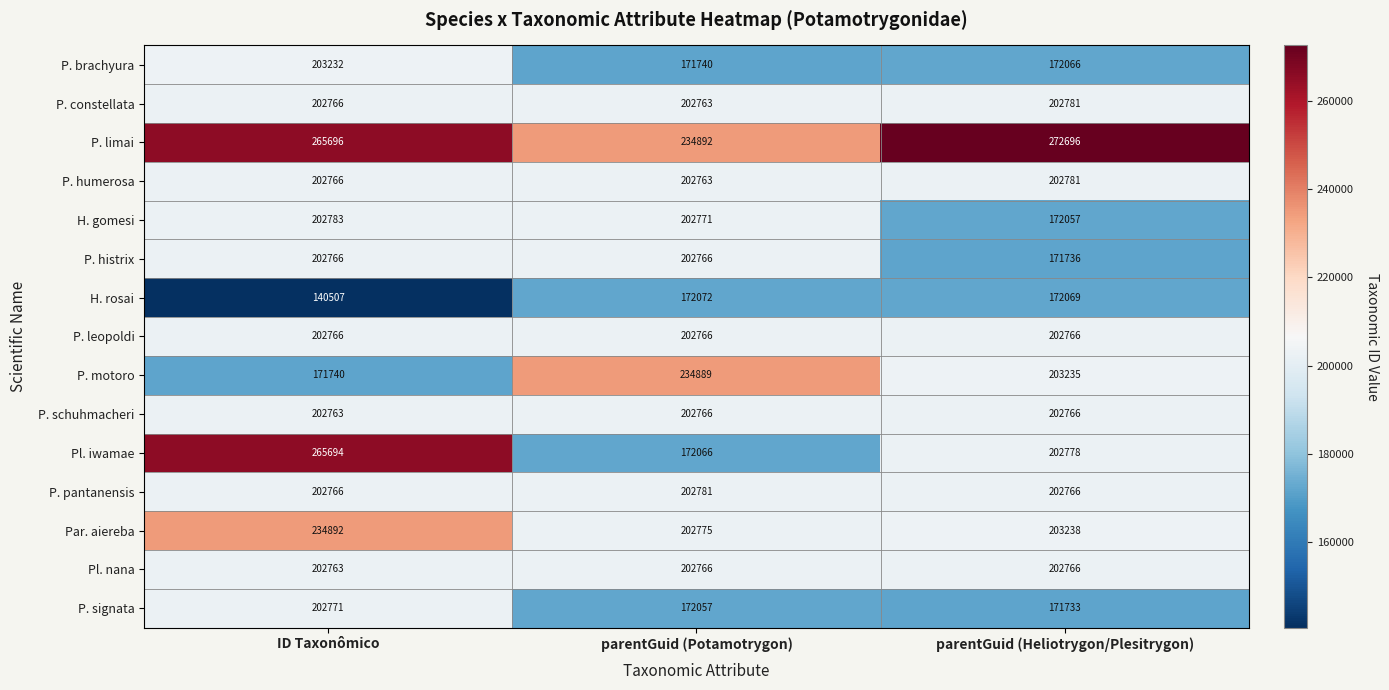

Between parentGuid (Potamotrygon) and parentGuid (Heliotrygon/Plesitrygon), which series saw the biggest shift?

P. limai